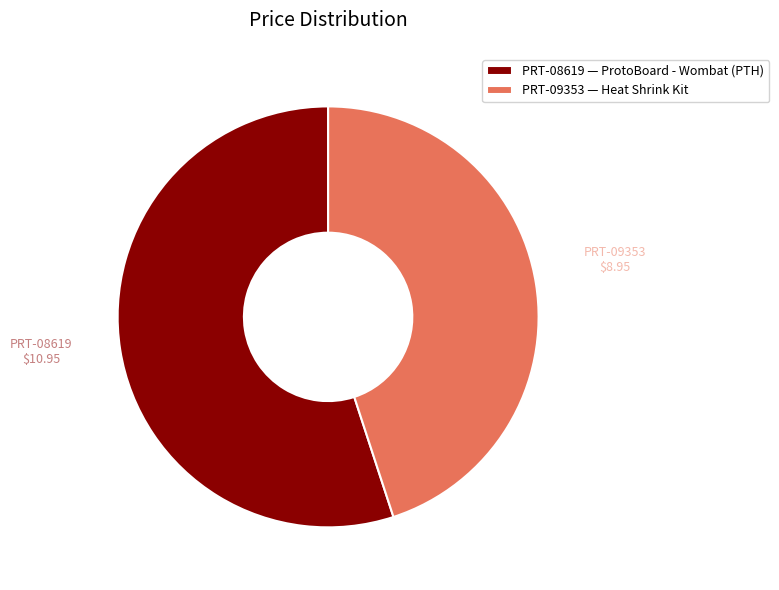

Which category has the smallest portion of the pie?

PRT-09353